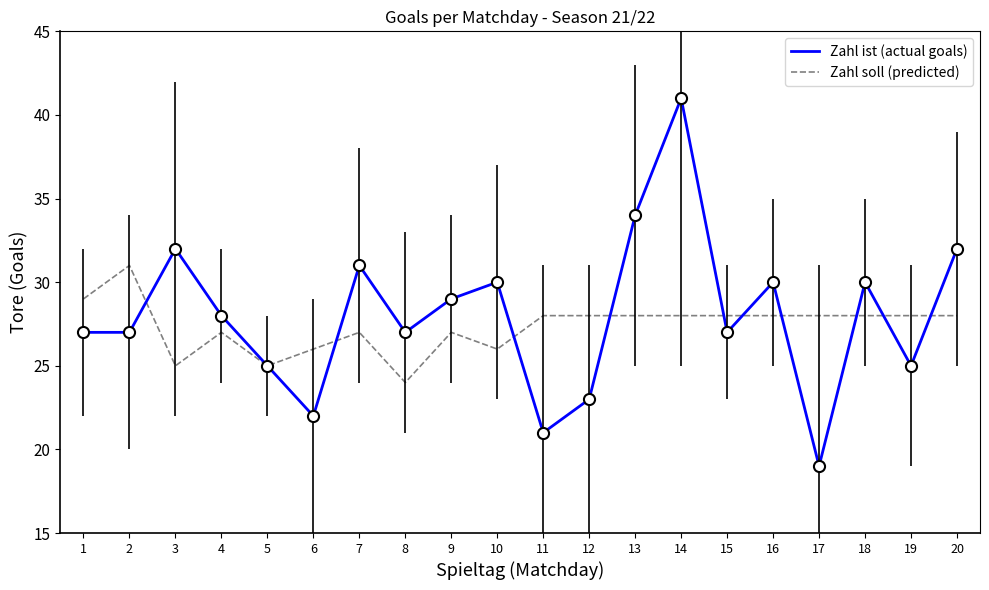

At 17, list the series in order from smallest to largest.

Zahl ist (actual goals), Zahl soll (predicted)